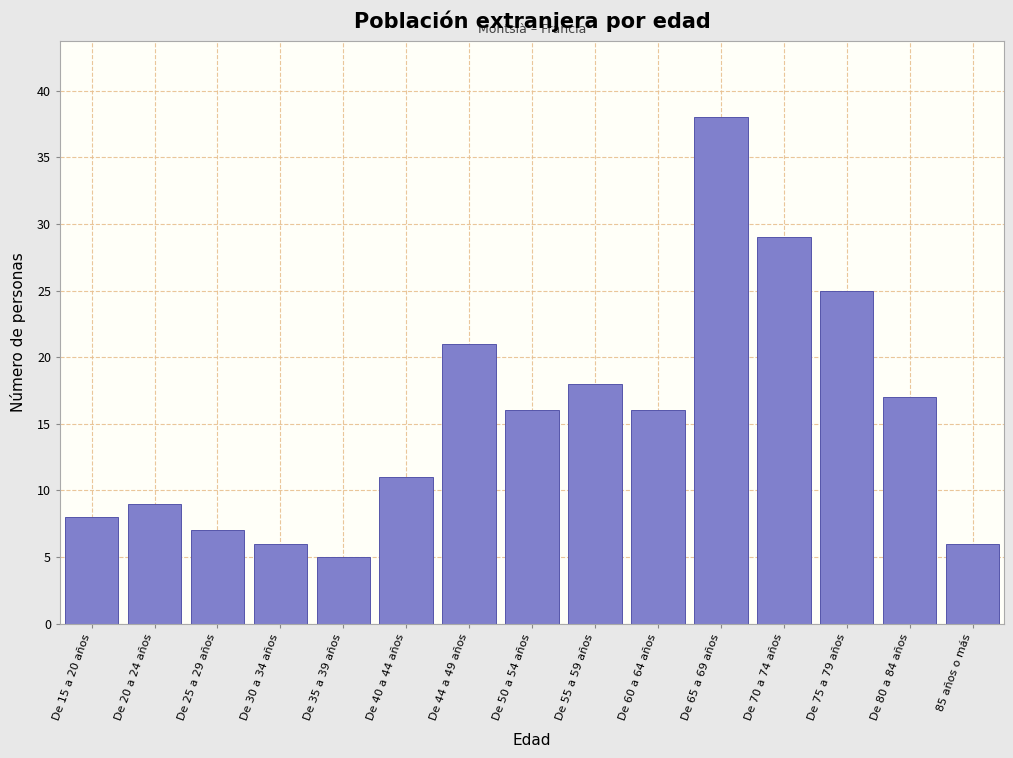

Reading right to left, list all the values displayed in this chart.

6	17	25	29	38	16	18	16	21	11	5	6	7	9	8